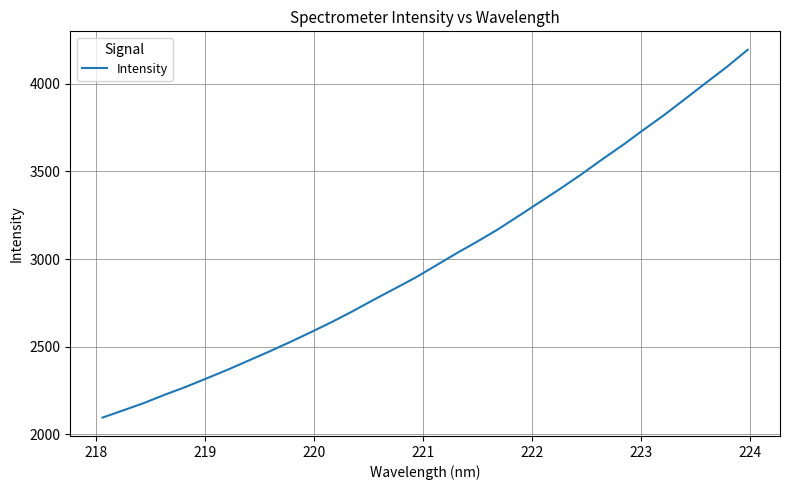

What is the minimum value shown in the chart?

2095.2